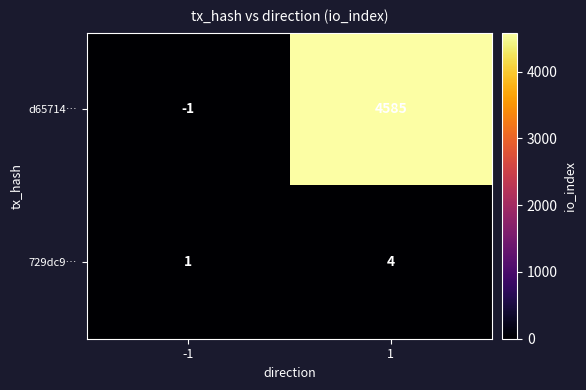

Which series has the largest total across all categories?

d65714…